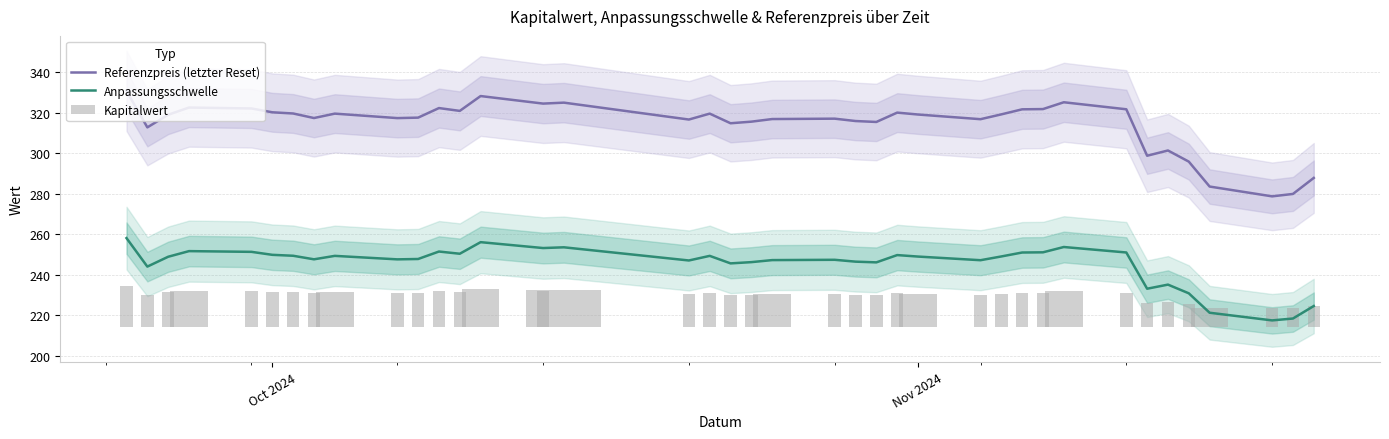

Reading right to left, extract all data points from this chart.

Referenzpreis (letzter Reset): 287.9	279.9	278.8	283.6	295.9	301.4	298.8	321.8	325.3	321.9	321.8	319.3	316.9	319.2	320.2	315.5	316.0	317.2	317.0	315.7	314.9	319.7	316.7	325.1	324.6	328.4	321.0	322.4	317.7	317.4	319.7	317.5	319.7	320.3	322.2	322.7	319.1	312.9	330.9
Anpassungsschwelle: 224.5	218.4	217.4	221.2	230.8	235.1	233.1	251.0	253.7	251.1	251.0	249.0	247.2	249.0	249.7	246.1	246.5	247.4	247.2	246.2	245.6	249.3	247.1	253.6	253.2	256.1	250.4	251.5	247.8	247.6	249.3	247.6	249.4	249.8	251.3	251.7	248.9	244.0	258.1
Kapitalwert: 10.3	9.3	9.2	9.6	11.5	12.5	12.1	16.9	17.7	17.0	17.0	16.5	16.0	16.5	16.7	15.8	15.9	16.2	16.2	15.9	15.8	16.8	16.2	18.1	18.0	18.9	17.3	17.6	16.7	16.6	17.1	16.7	17.2	17.3	17.8	17.9	17.1	15.9	20.3